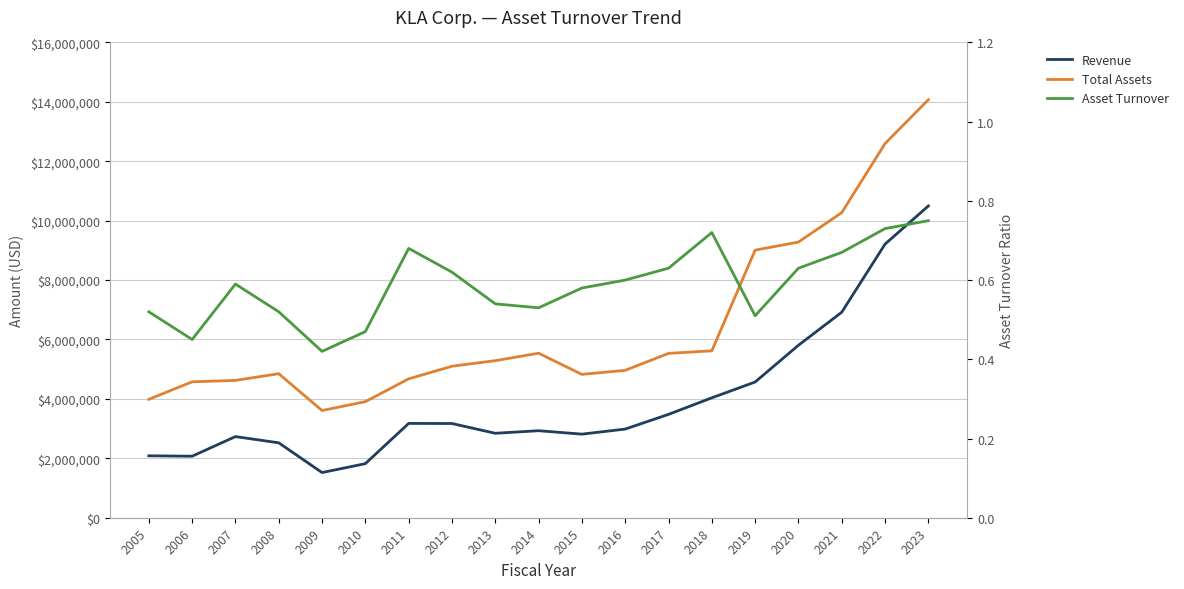

Reading left to right, extract all data points from this chart.

Revenue: 2085153.0	2070627.0	2731229.0	2521716.0	1520216.0	1820760.0	3175167.0	3171944.0	2842781.0	2929408.0	2814049.0	2984493.0	3480014.0	4036701.0	4568904.0	5806424.0	6918734.0	9211883.0	10496056.0
Total Assets: 3986372.0	4575911.0	4623249.0	4848390.0	3609538.0	3907056.0	4675521.0	5100308.0	5287357.0	5538664.0	4826012.0	4962432.0	5532173.0	5619356.0	9008516.0	9279960.0	10271124.0	12597088.0	14072357.0
Asset Turnover: 0.5	0.5	0.6	0.5	0.4	0.5	0.7	0.6	0.5	0.5	0.6	0.6	0.6	0.7	0.5	0.6	0.7	0.7	0.8